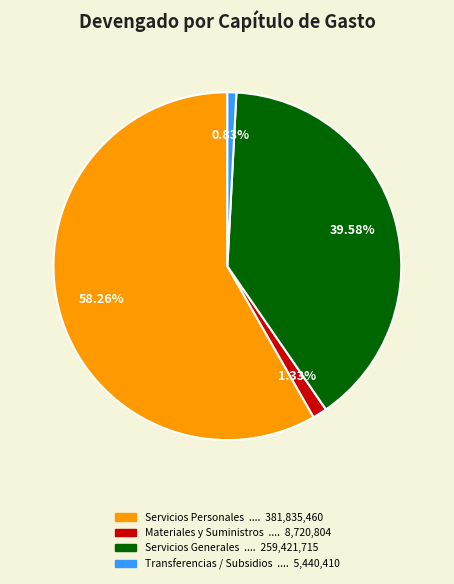

Is there any slice that represents more than half of the pie?

Yes